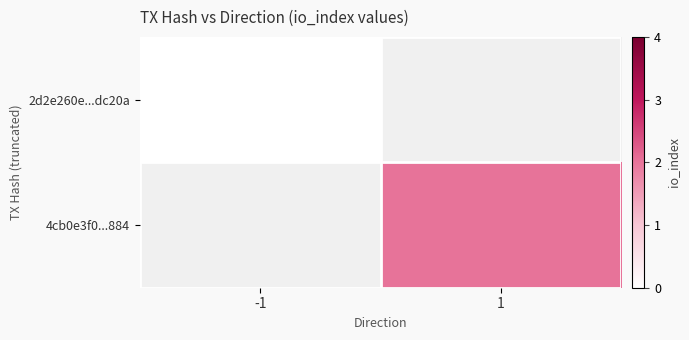

Which label corresponds to the largest value in the chart?

1